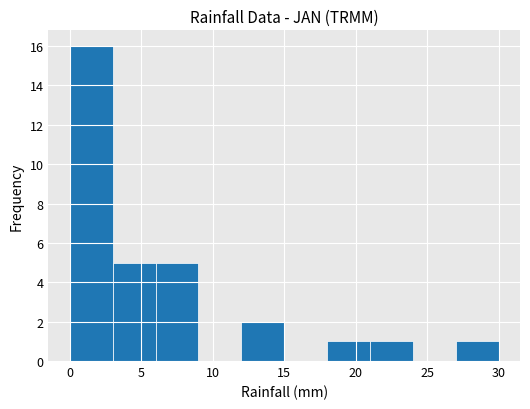

Over which range of the x-axis is the bar tallest?

0 to 3